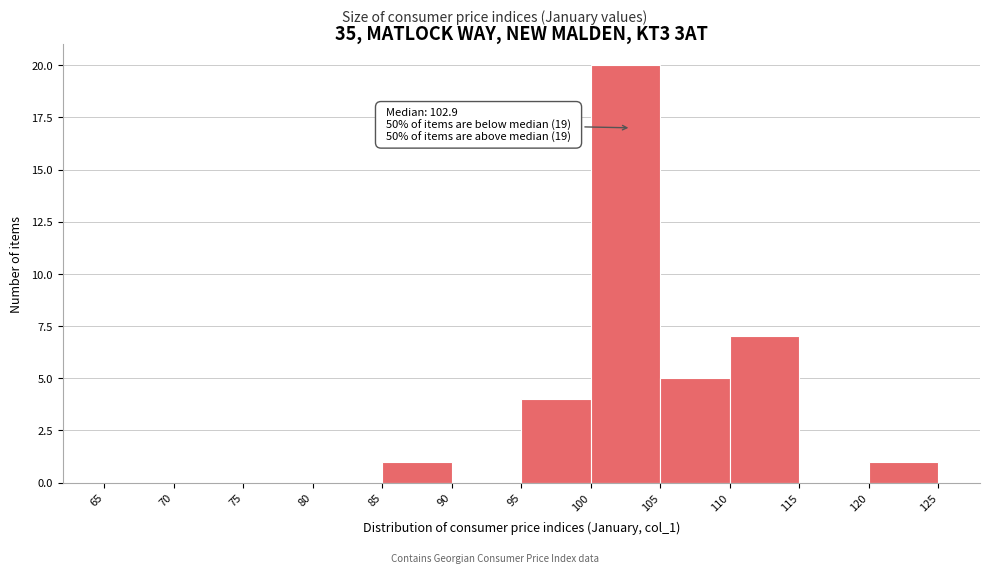

Which range on the x-axis has the tallest bar?

100 to 105